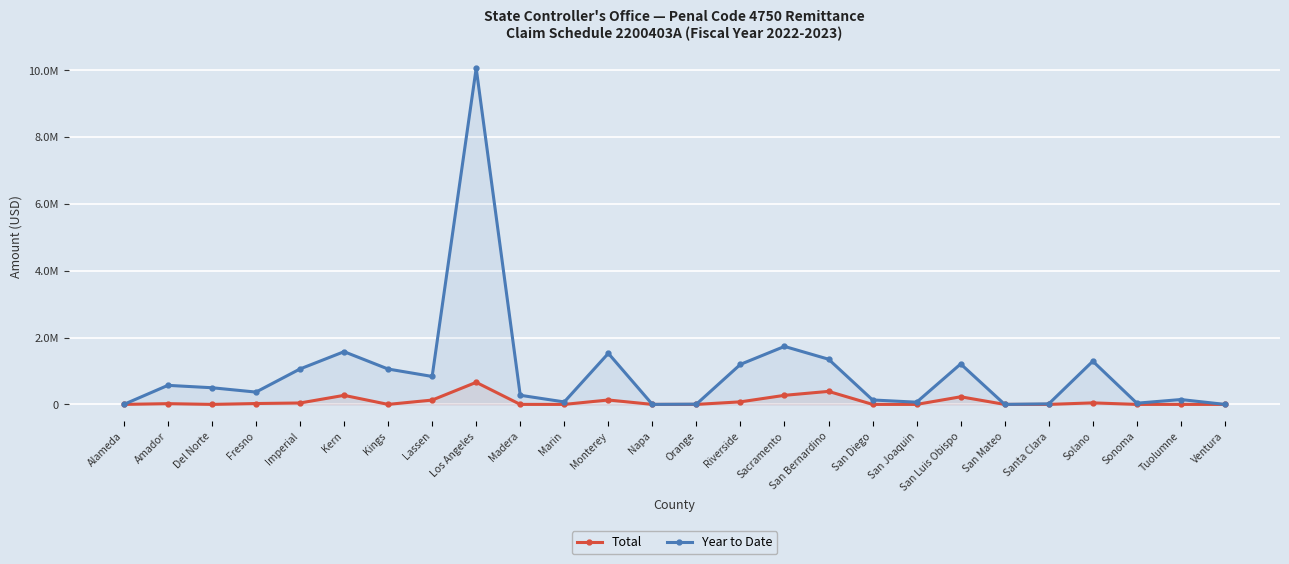

What is the difference between the highest and lowest values at San Bernardino?

963247